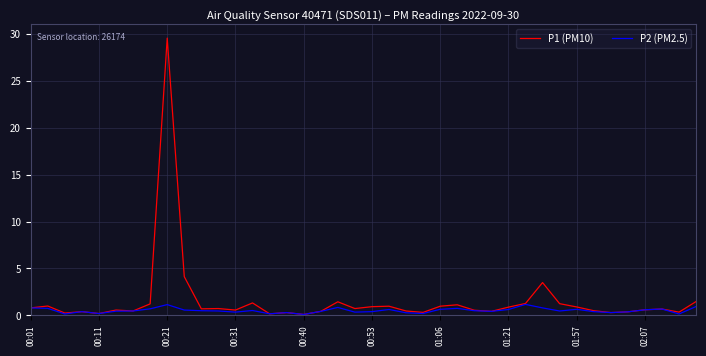

Which series has the widest spread of values?

P1 (PM10)